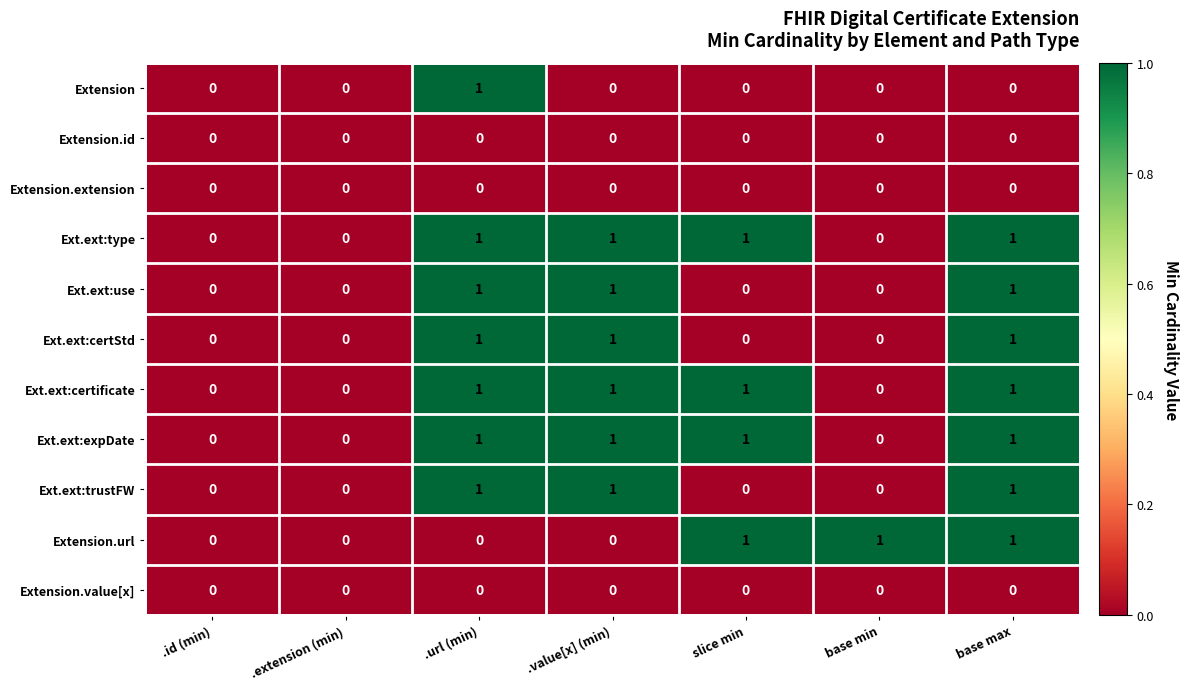

True or false: Extension.extension has a value of 0 at base max.

True